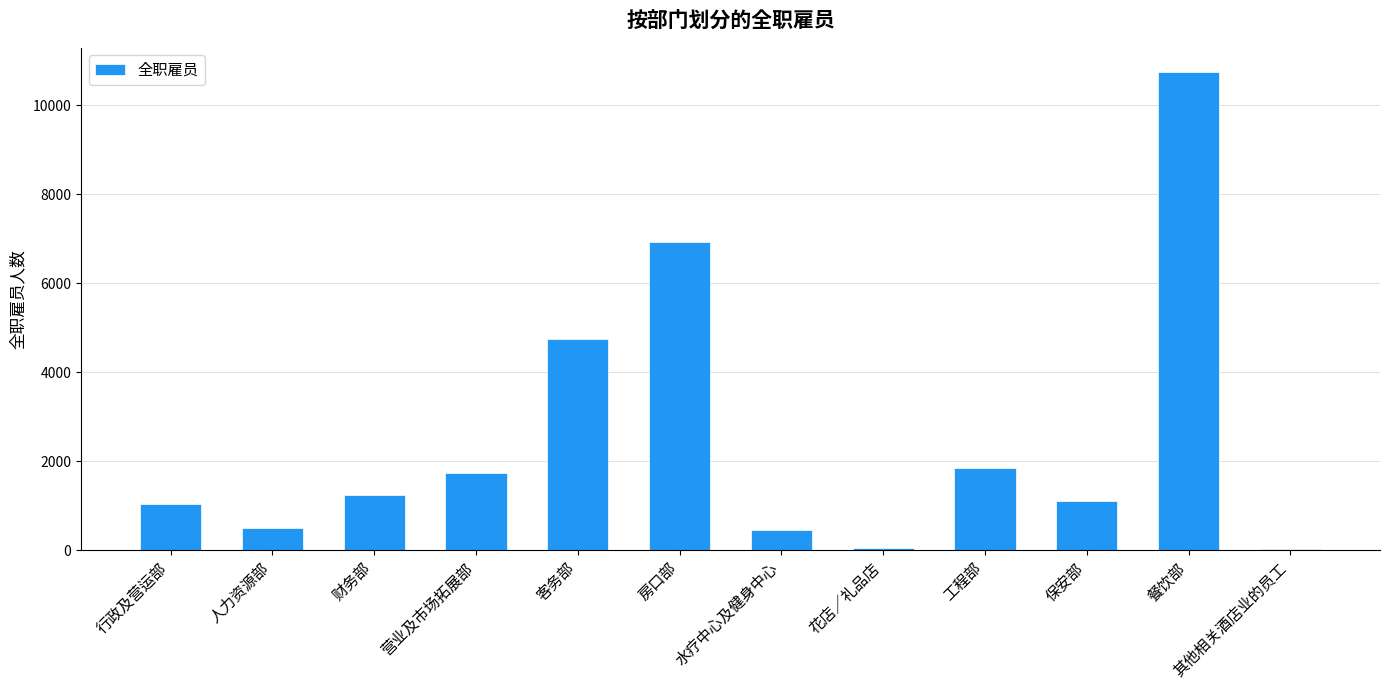

Where is the data nearest to the value 5393?

客务部